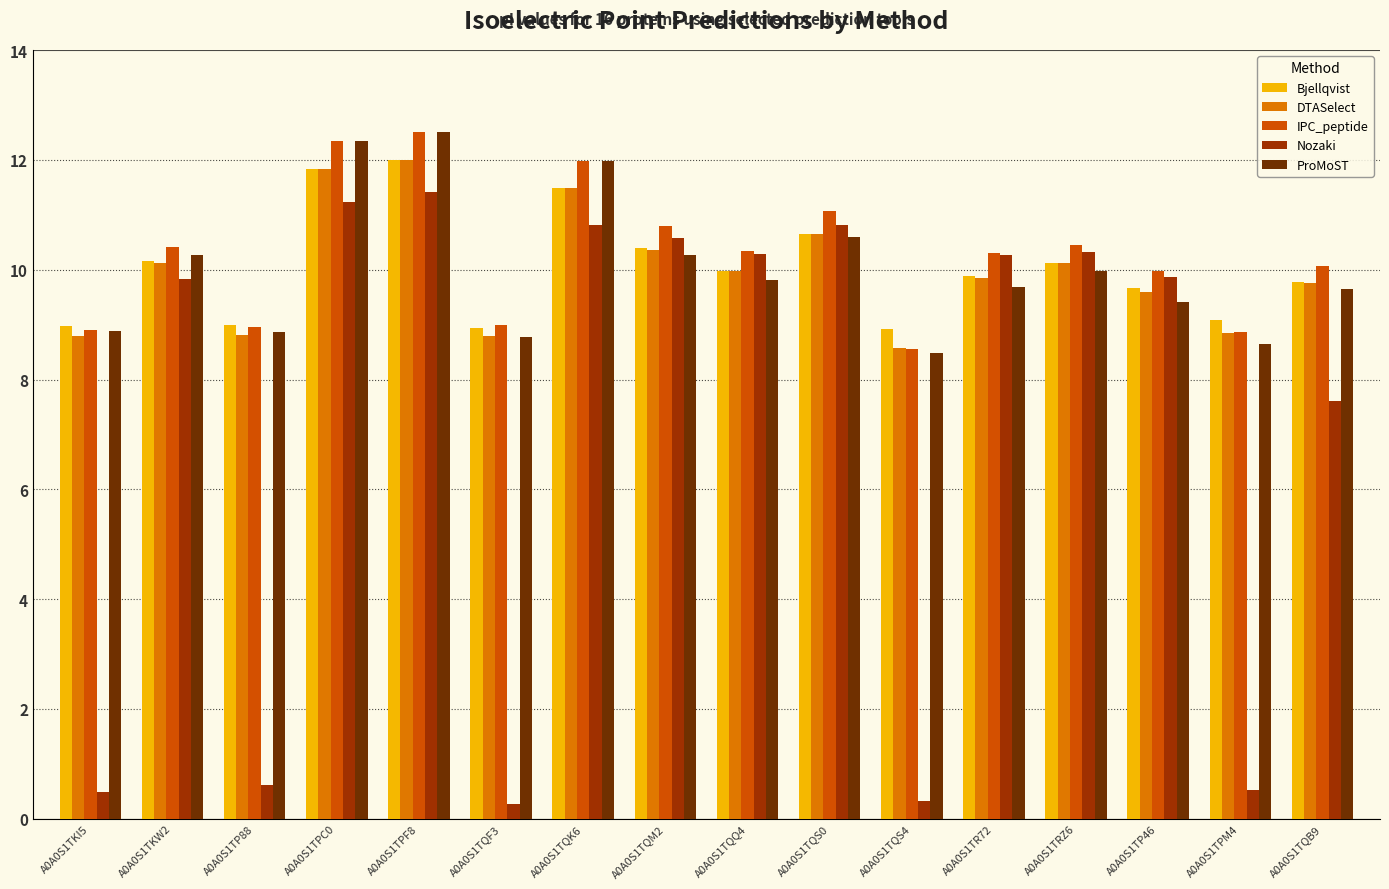

What is the maximum value shown in the chart?

12.5